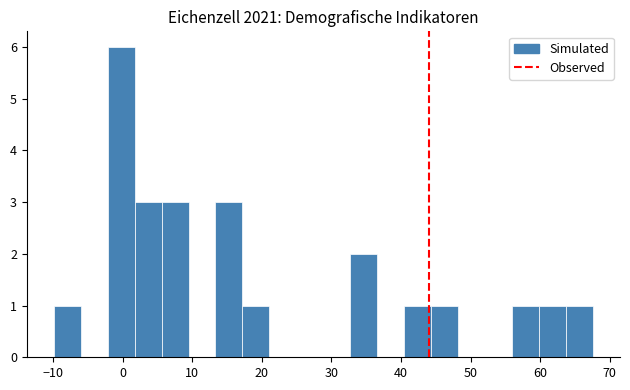

Read against the x-axis, roughly where is the centre of the tallest bar?

0